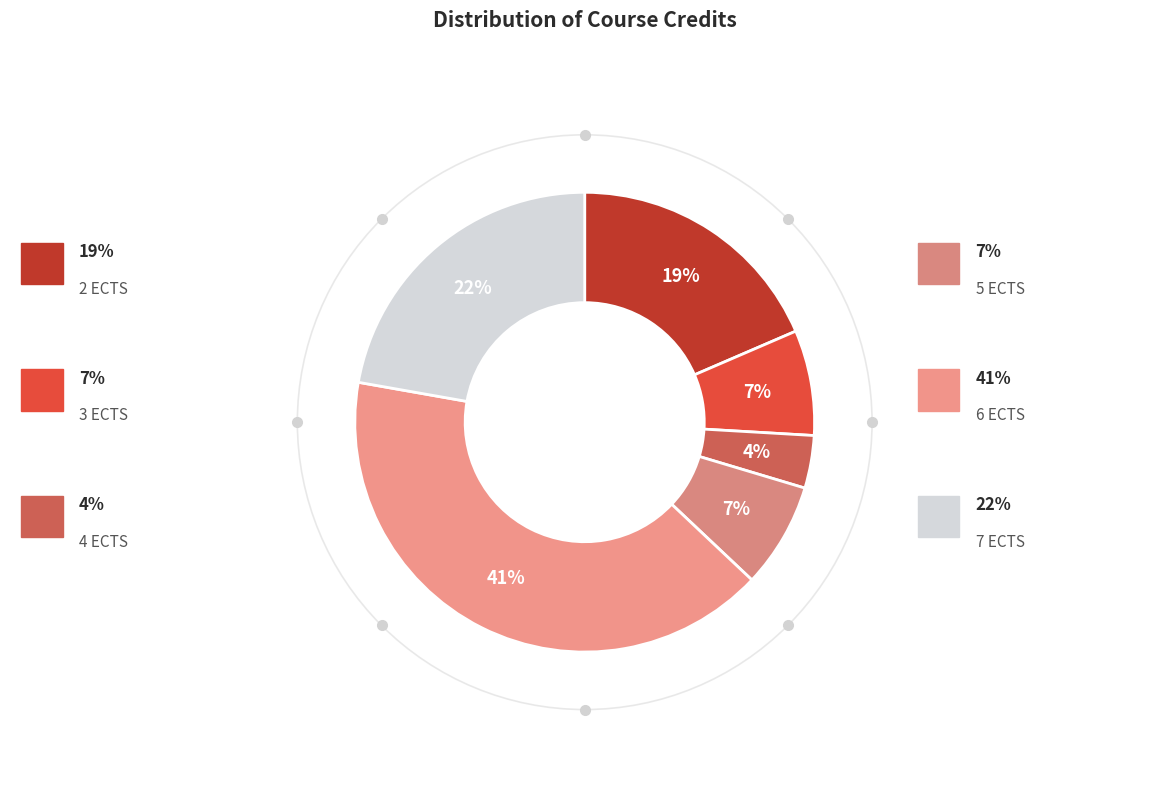

Is there a majority slice in this chart?

No